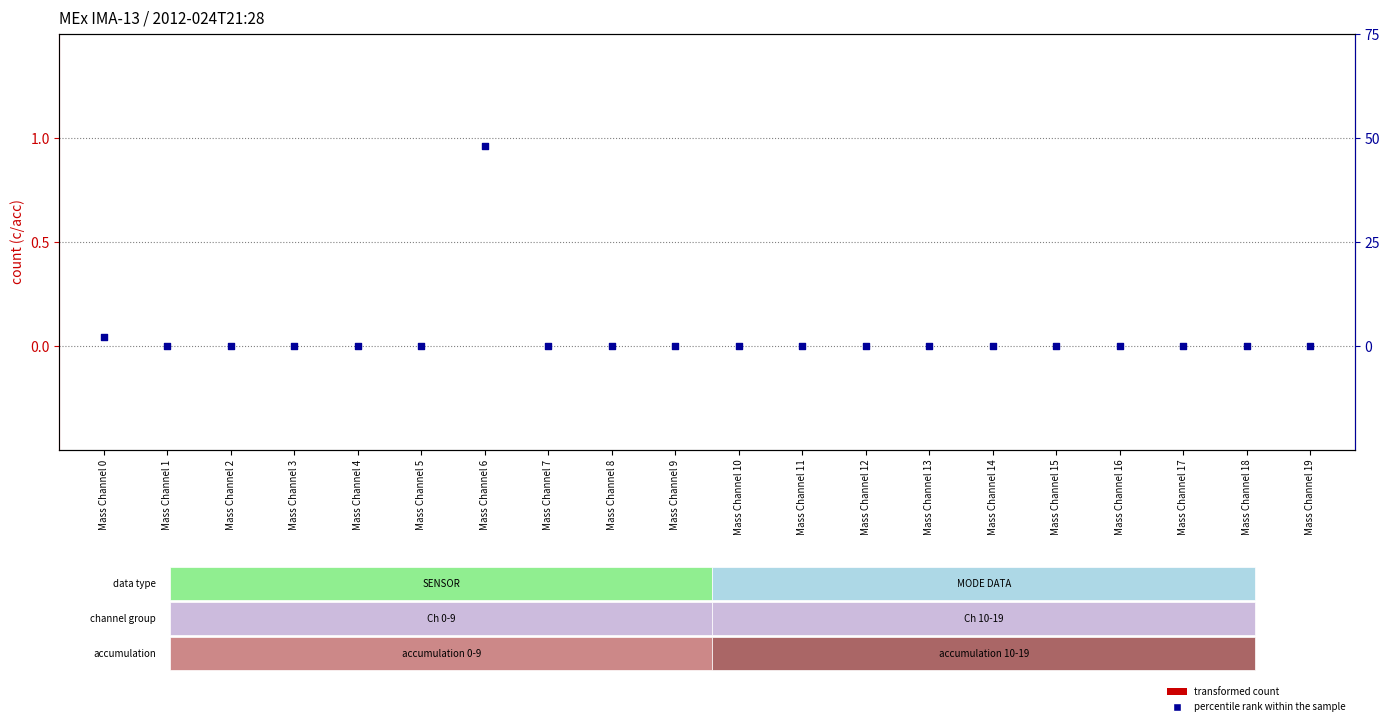

Which series contains the highest Y value?

percentile rank within the sample